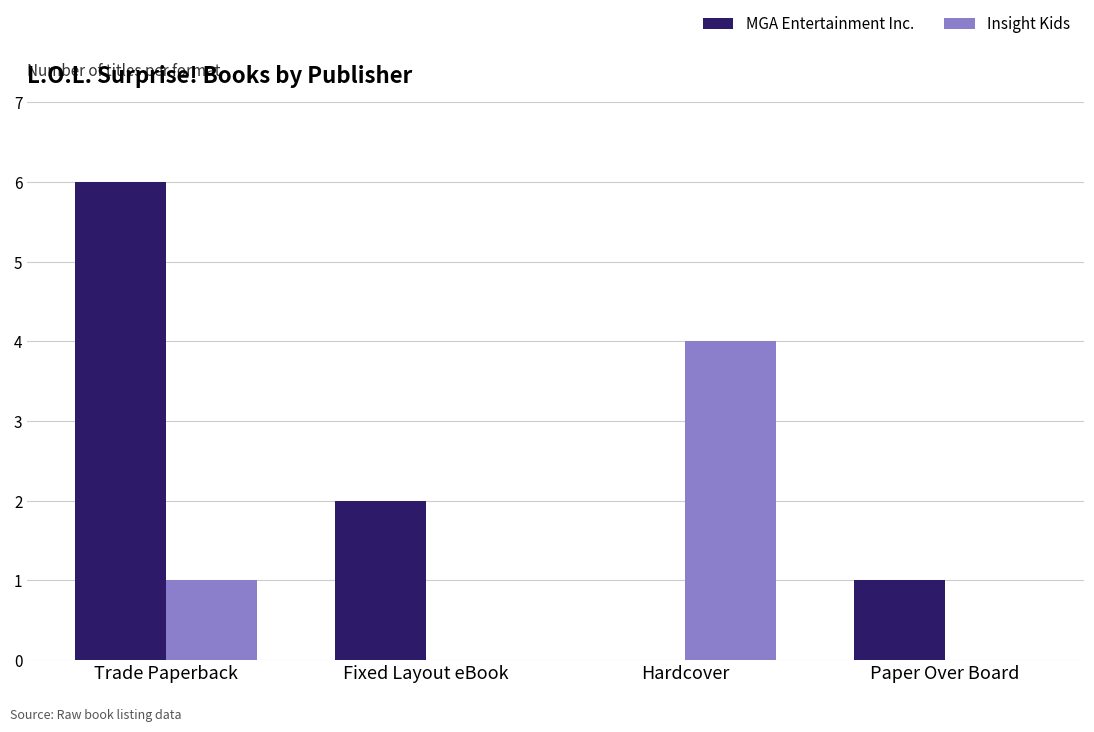

Reading left to right, transcribe all the data shown in this chart.

MGA Entertainment Inc.: 6	2	0	1
Insight Kids: 1	0	4	0